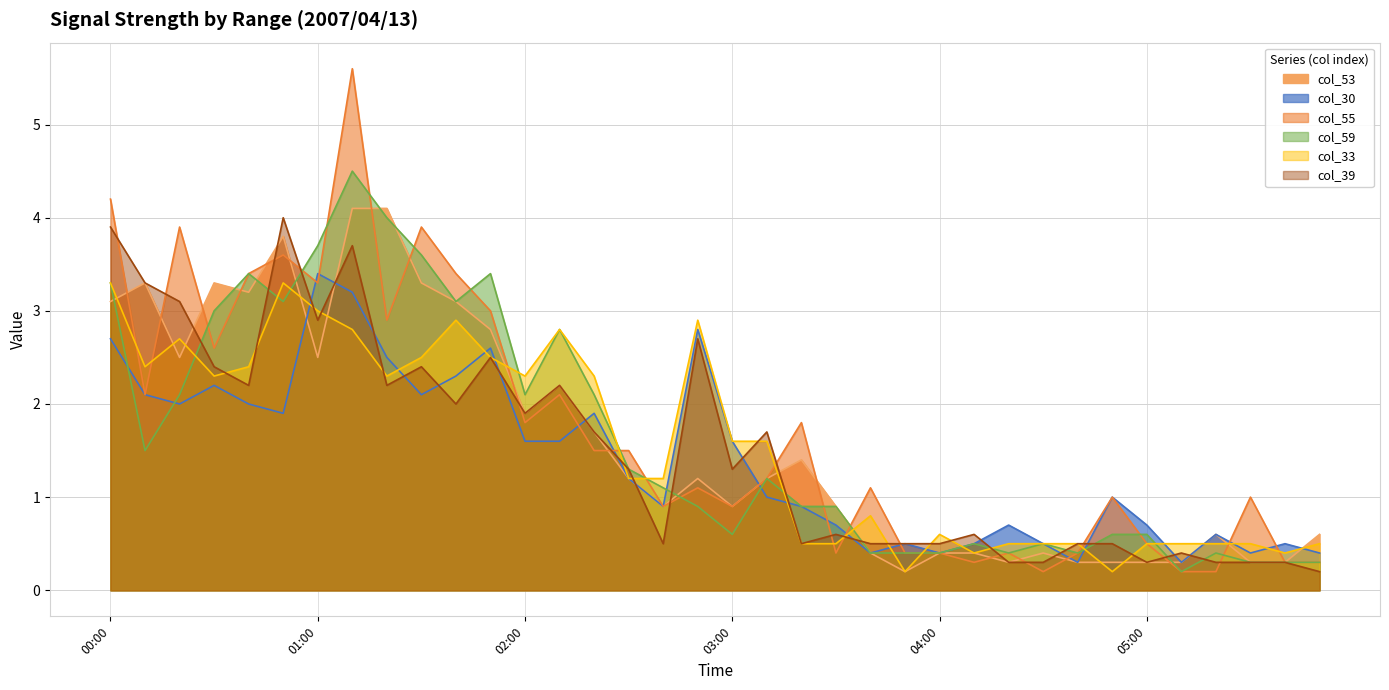

Which label corresponds to the smallest value in the chart?

03:50